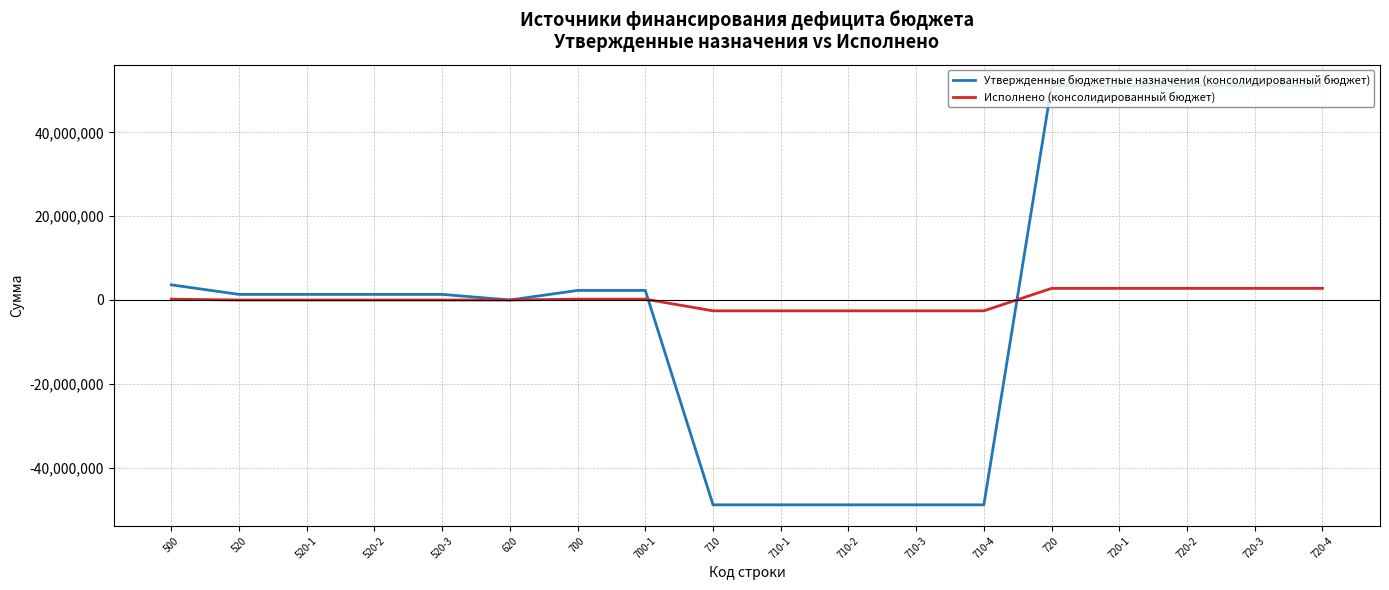

The value of Исполнено (консолидированный бюджет) at 710-3 is -2583228.3. True or false?

True